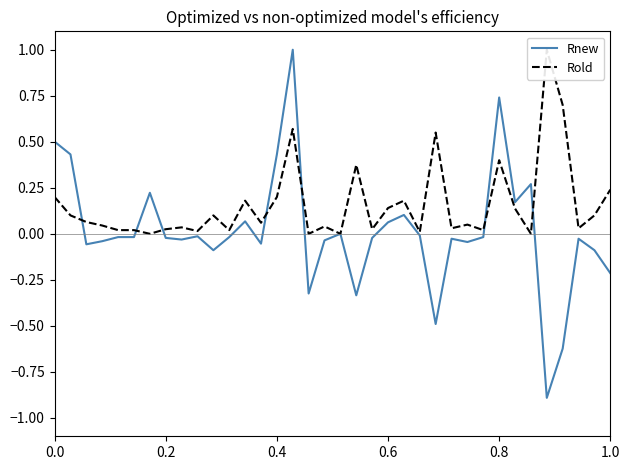

Is this an area chart (filled region under the line)?

No